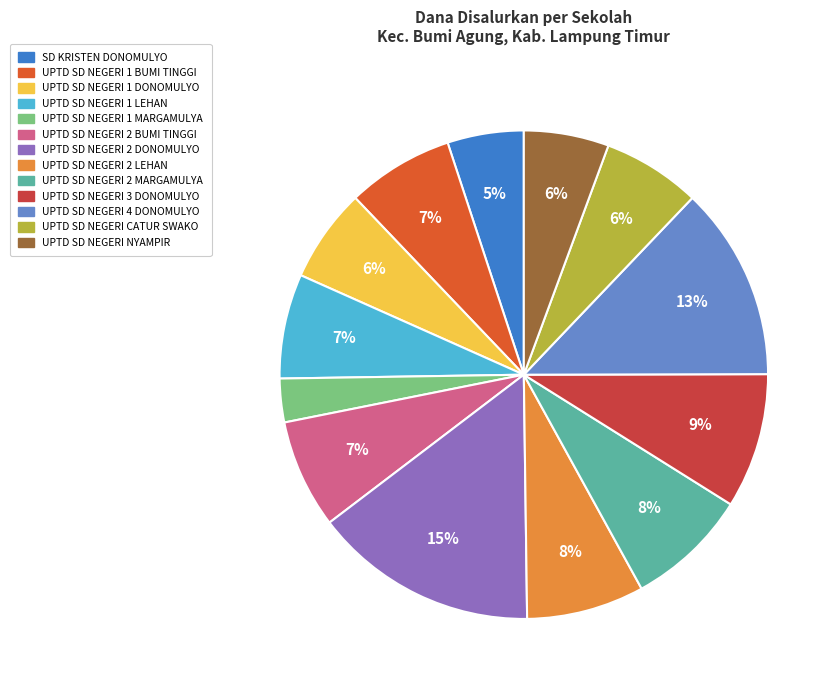

Approximately how many times larger is the value at UPTD SD NEGERI 1 BUMI TINGGI compared to UPTD SD NEGERI 2 BUMI TINGGI?

1.0